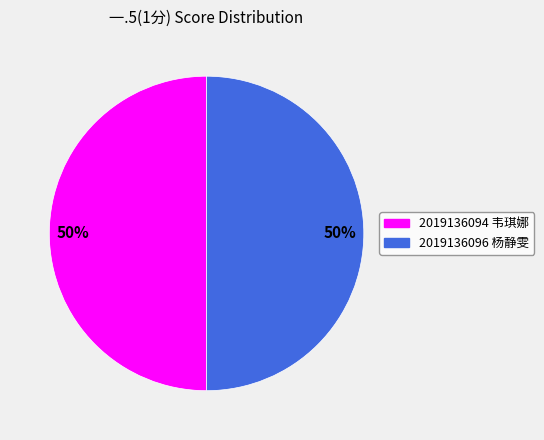

Approximately how many times larger is the value at 2019136094 韦琪娜 compared to 2019136096 杨静雯?

1.0